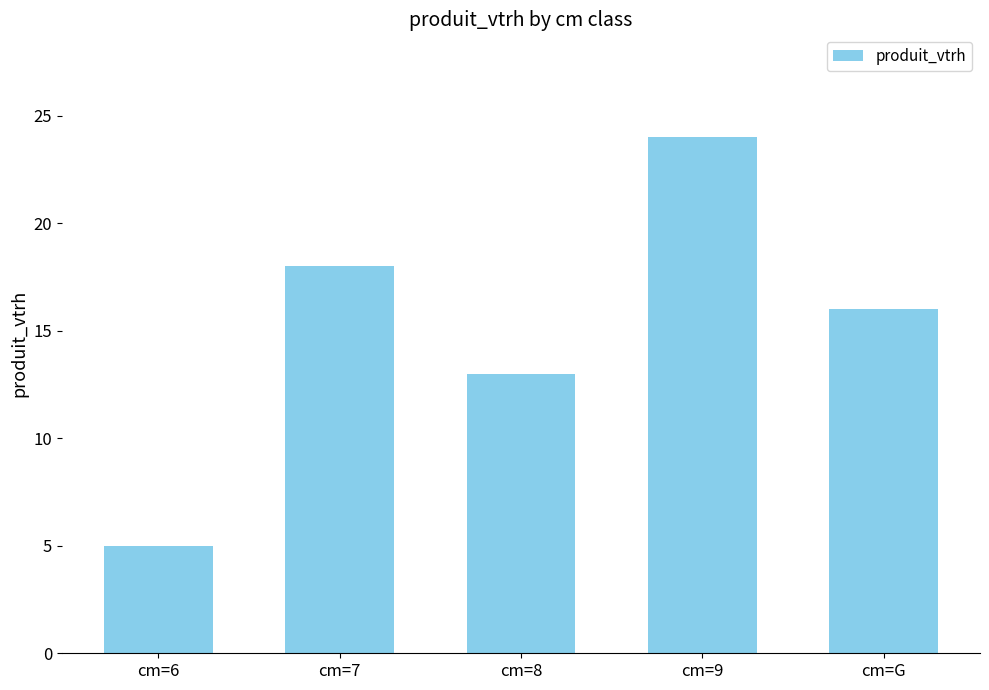

Which label corresponds to the smallest value in the chart?

cm=6